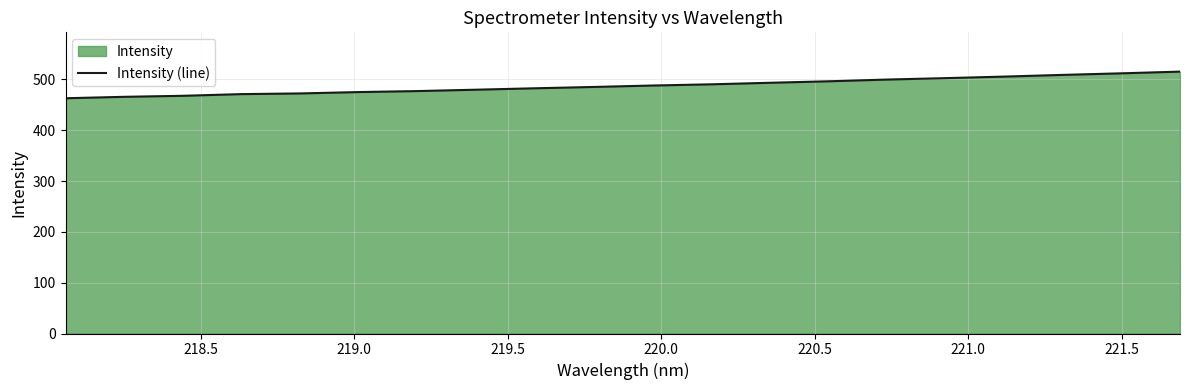

What is the minimum value shown in the chart?

463.0